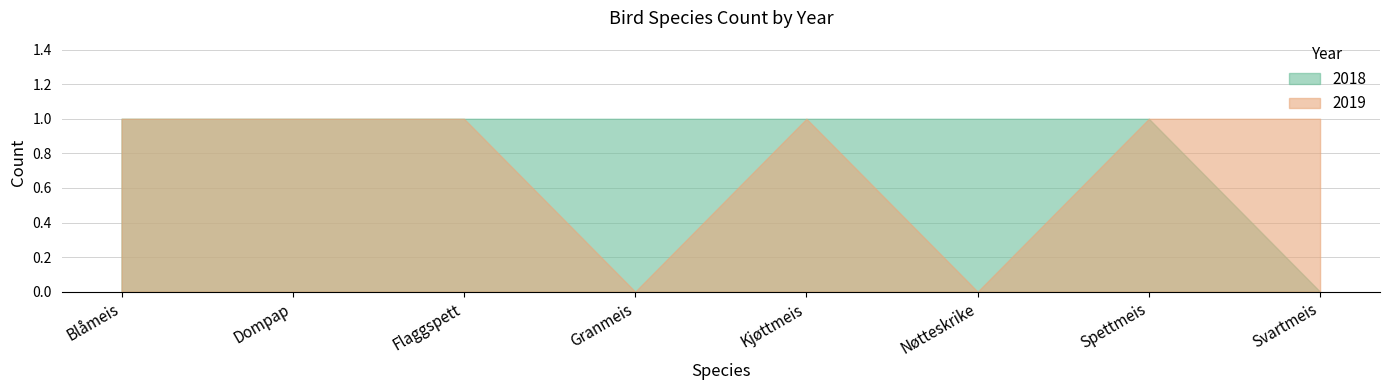

True or false: 2018 and 2019 cross at least once.

False